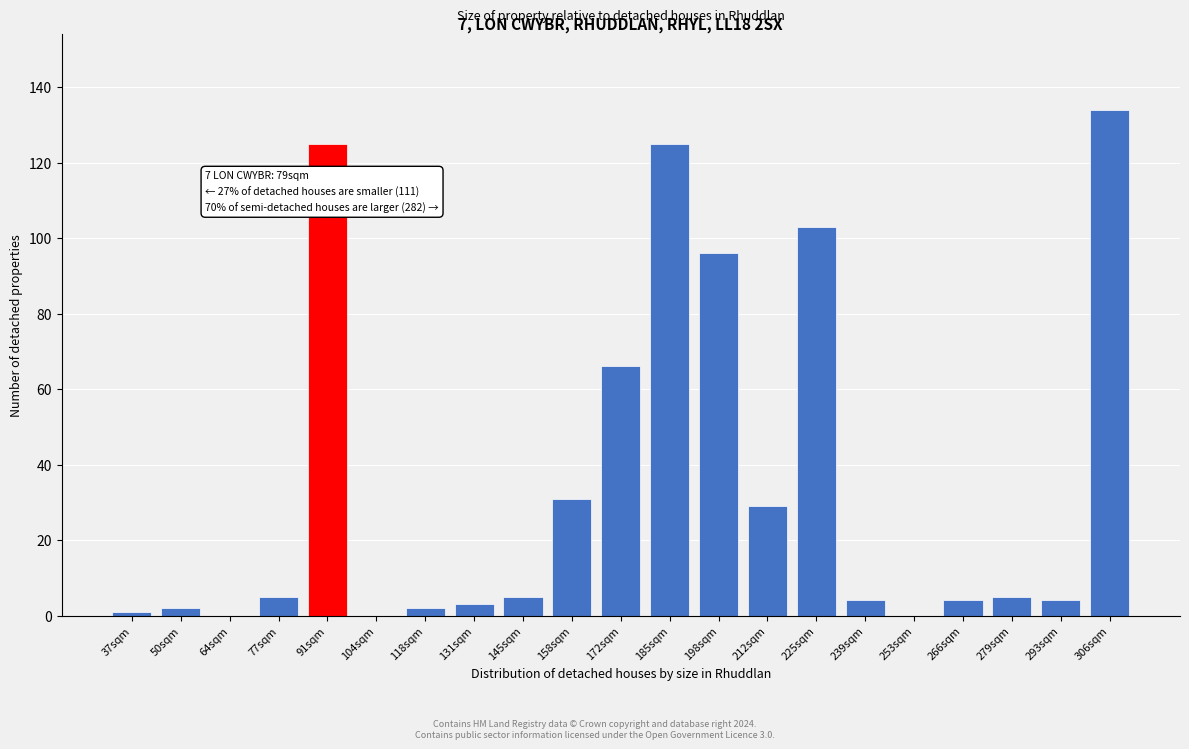

Reading left to right, extract all data points from this chart.

37sqm=1	50sqm=2	64sqm=0	77sqm=5	91sqm=125	104sqm=0	118sqm=2	131sqm=3	145sqm=5	158sqm=31	172sqm=66	185sqm=125	198sqm=96	212sqm=29	225sqm=103	239sqm=4	253sqm=0	266sqm=4	279sqm=5	293sqm=4	306sqm=134